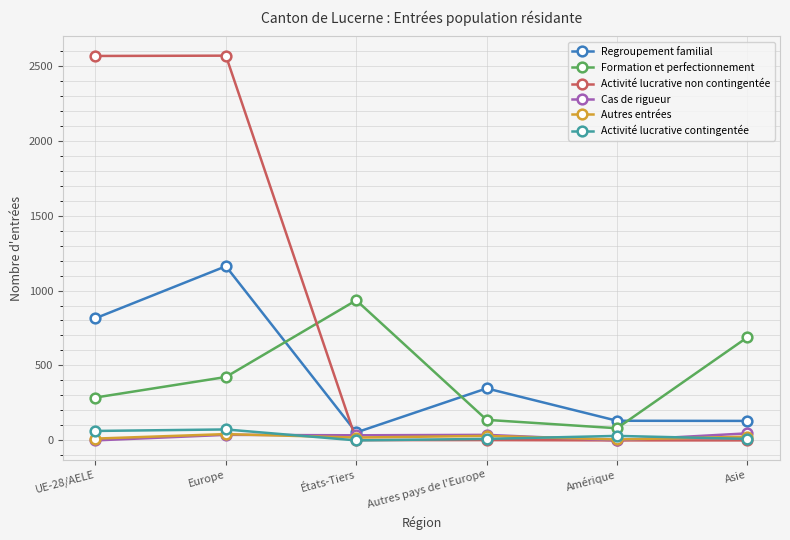

Count the number of data series in this chart.

6